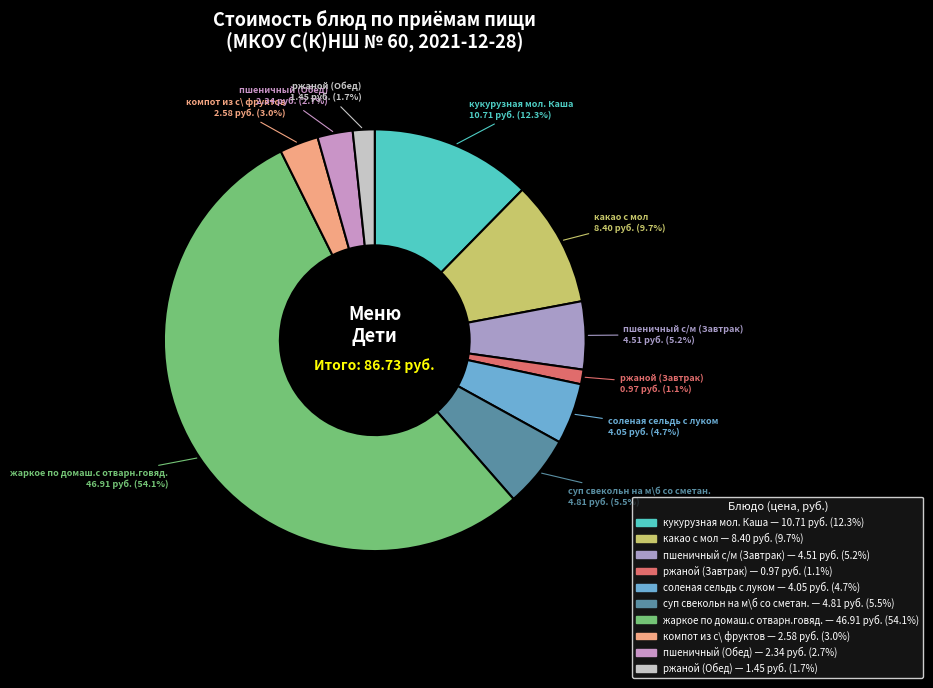

To the nearest percent, what is the combined percentage of какао с мол and пшеничный с/м (Завтрак)?

15%